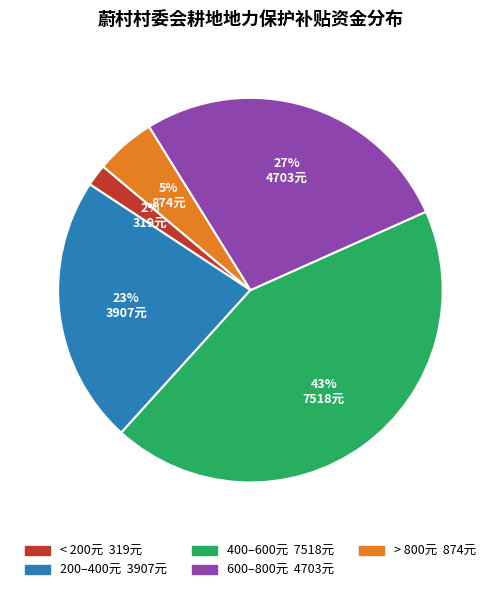

To the nearest percent, what is the average slice percentage?

20%